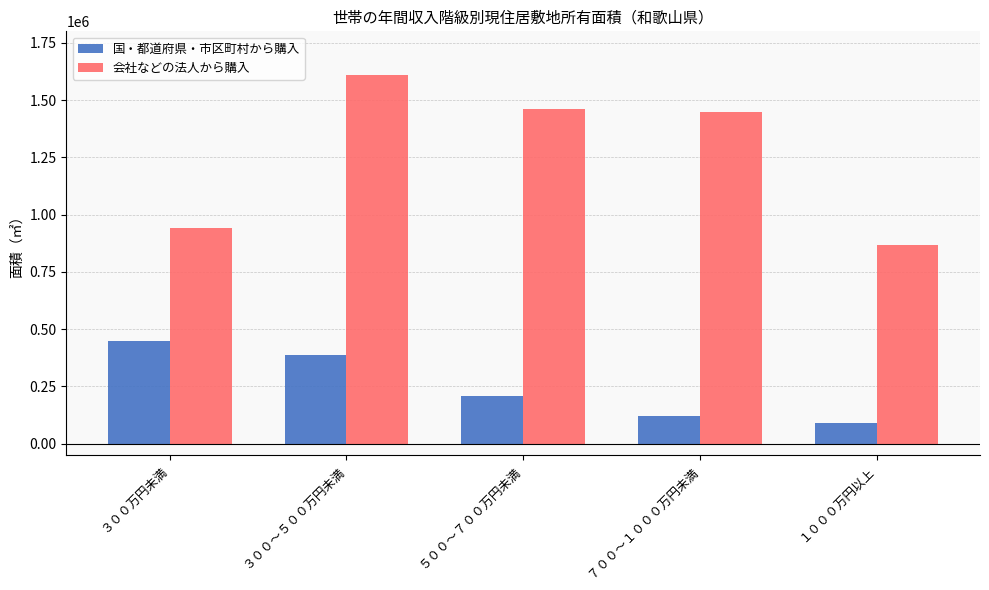

How many values in the 国・都道府県・市区町村から購入 series are below 206000?

2